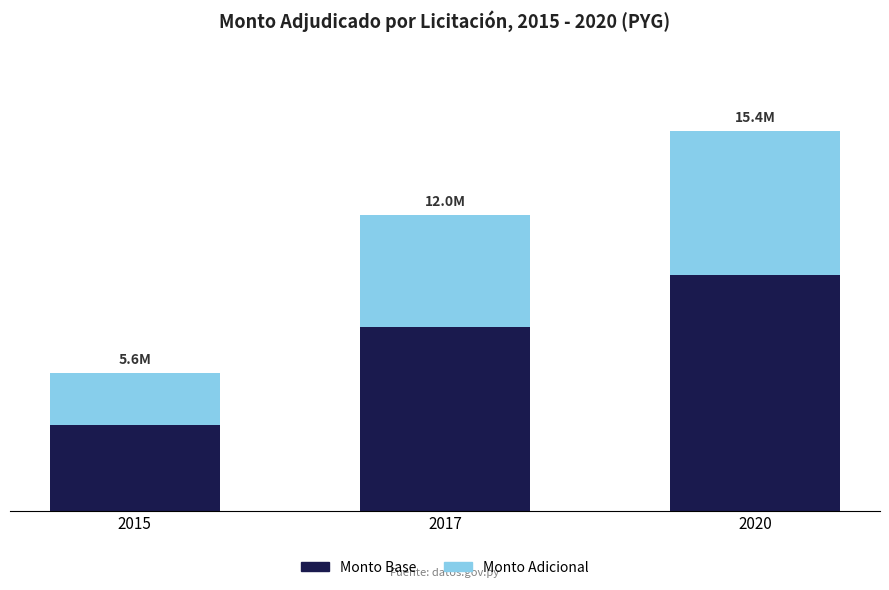

At which label is Monto Base closest to 6510000?

2017